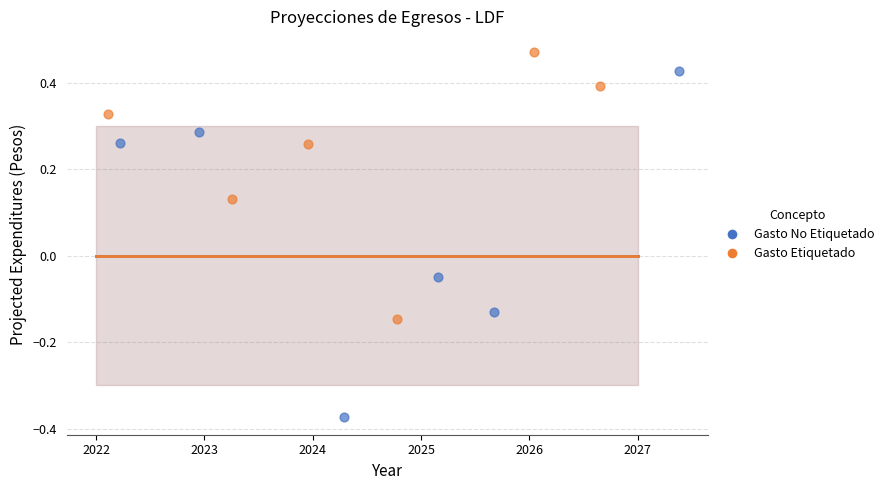

Which series reaches the minimum Y coordinate?

Gasto No Etiquetado